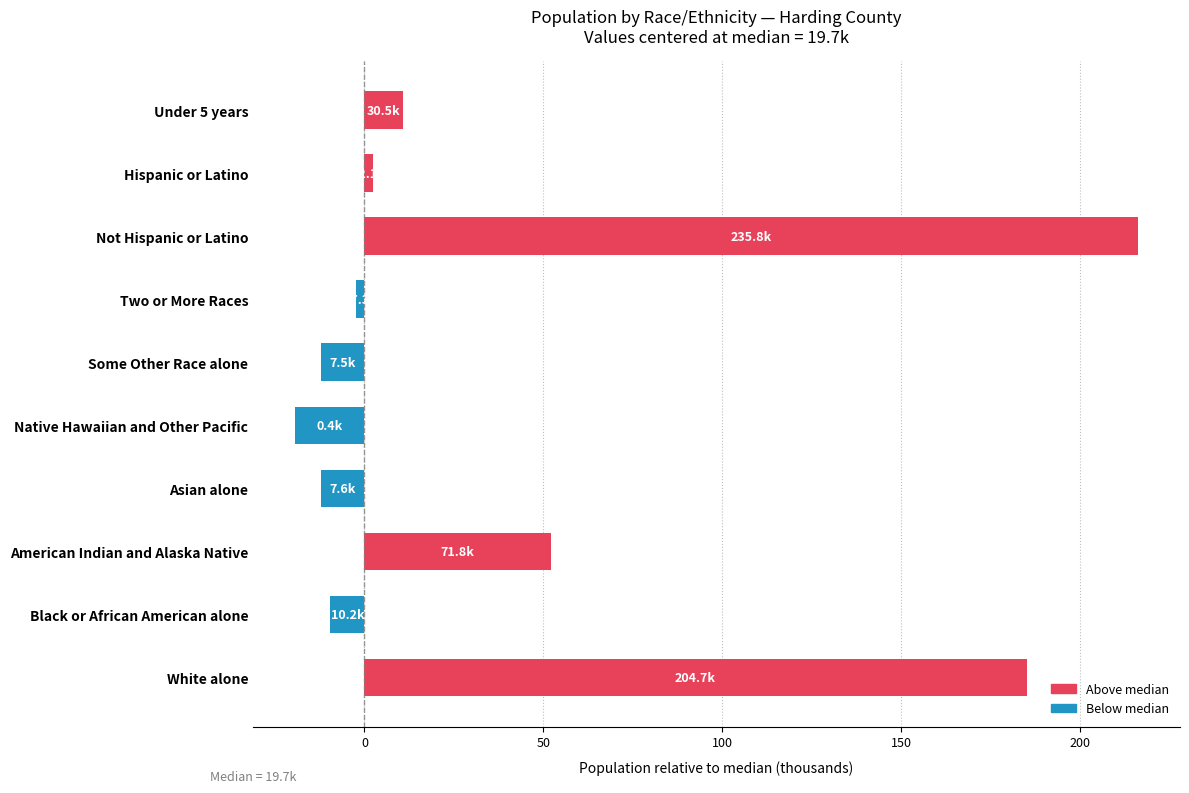

The value at Native Hawaiian and Other Pacific is -11.5. True or false?

False